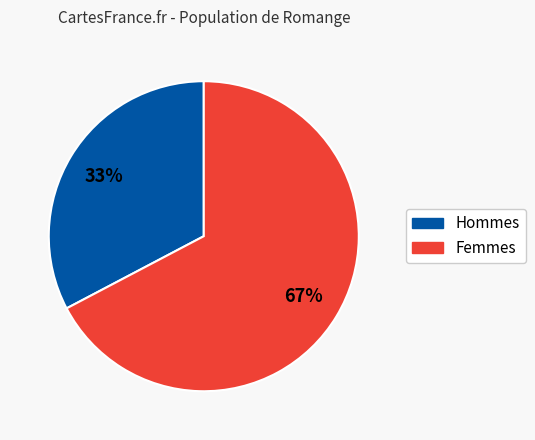

Is there any slice that represents more than half of the pie?

Yes